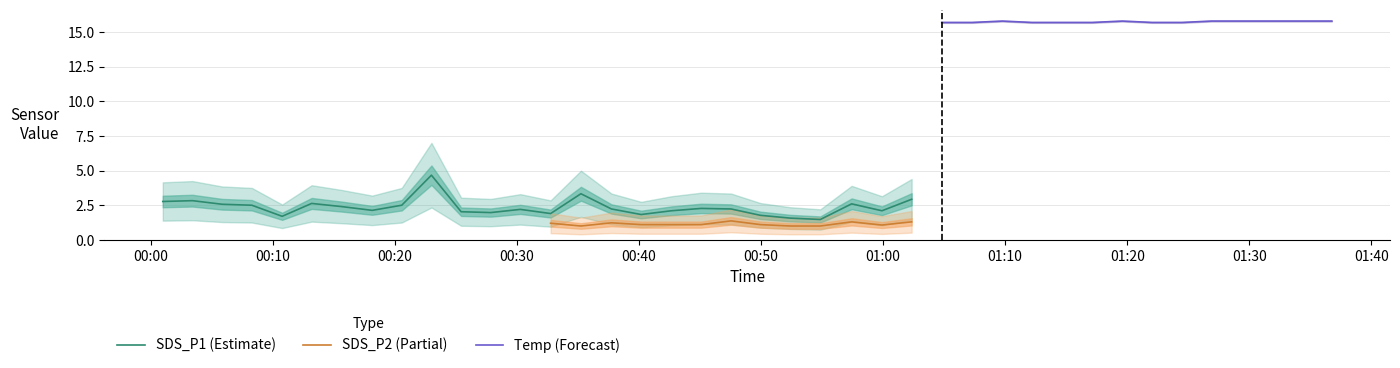

What is the highest value of the SDS_P1 (Estimate) series?

4.7